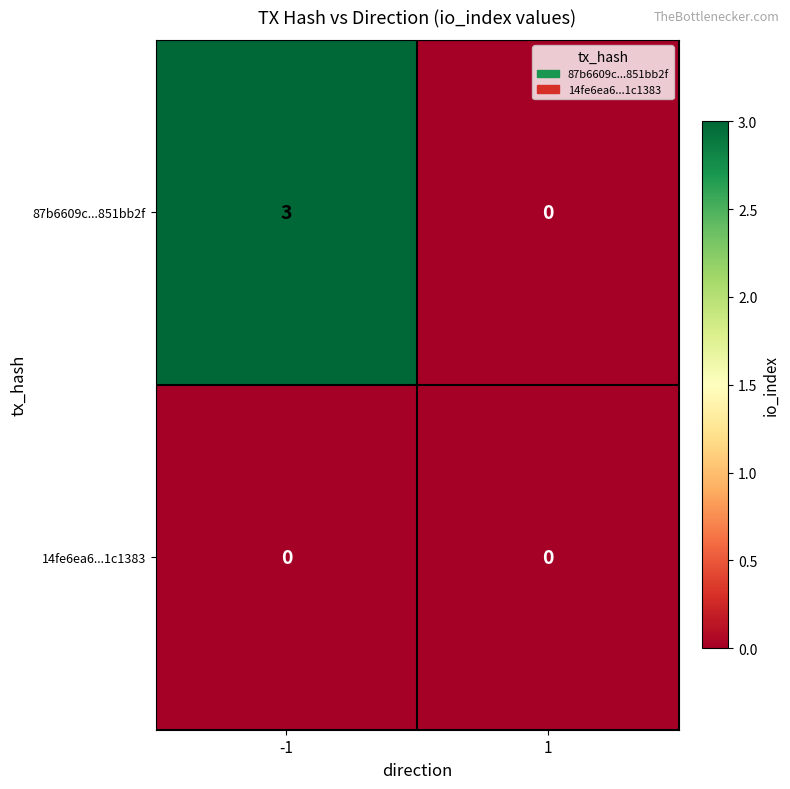

Which series has the widest spread of values?

87b6609c...851bb2f